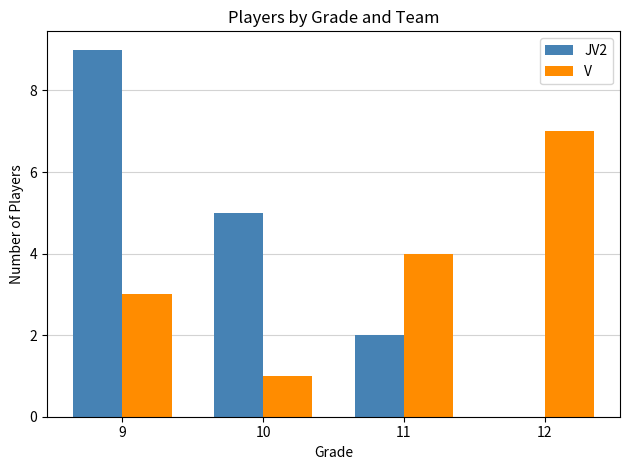

The V series shows 2 at 11. True or false?

False